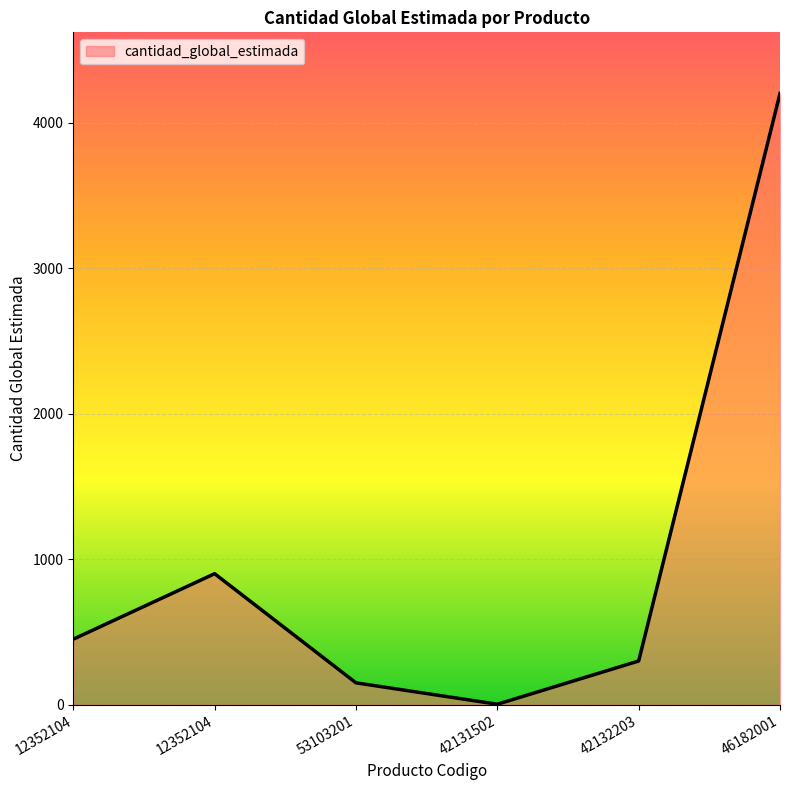

Does the chart display data point markers on the line(s)?

No